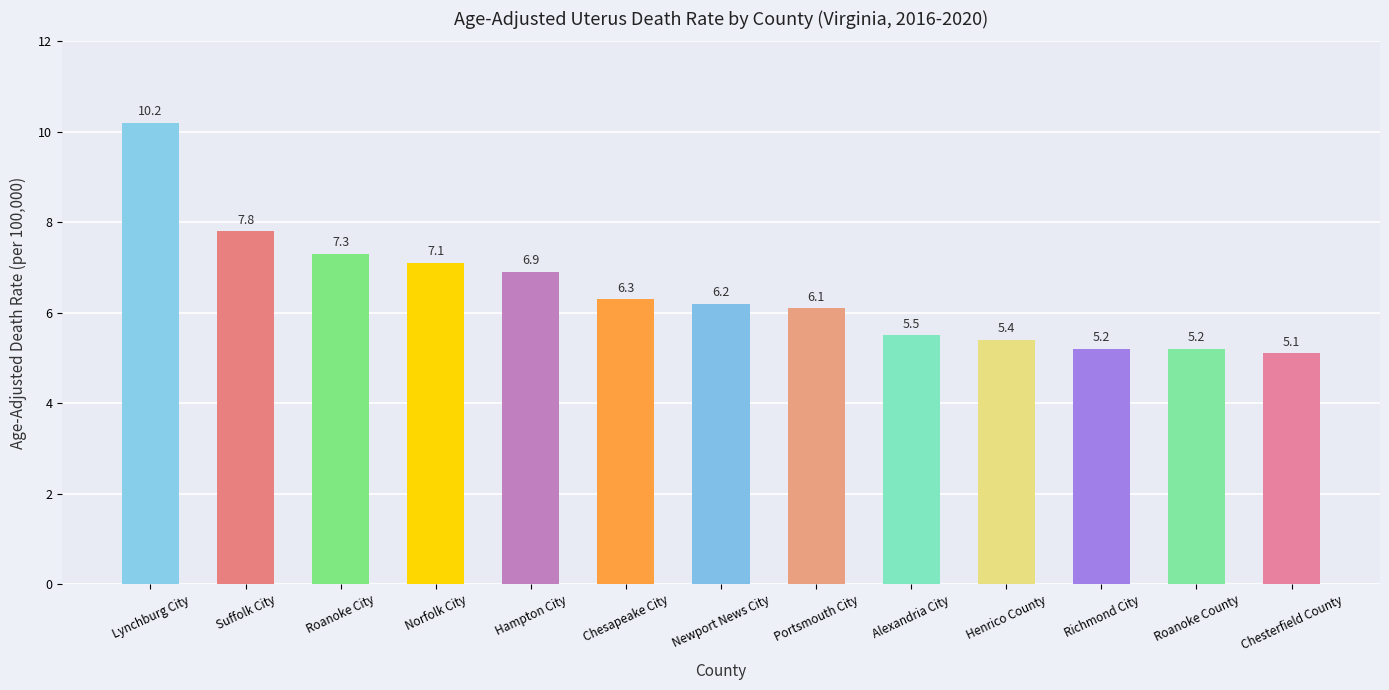

What is the label of the 9th bar from the left?

Alexandria City